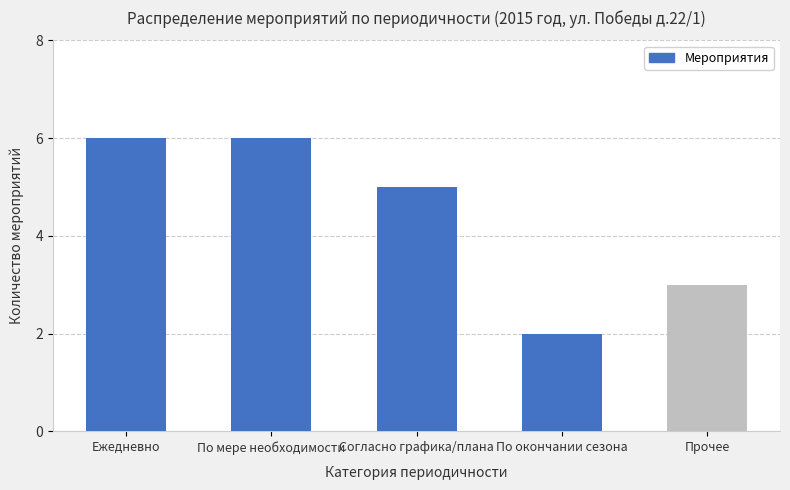

What is the greatest value displayed?

6